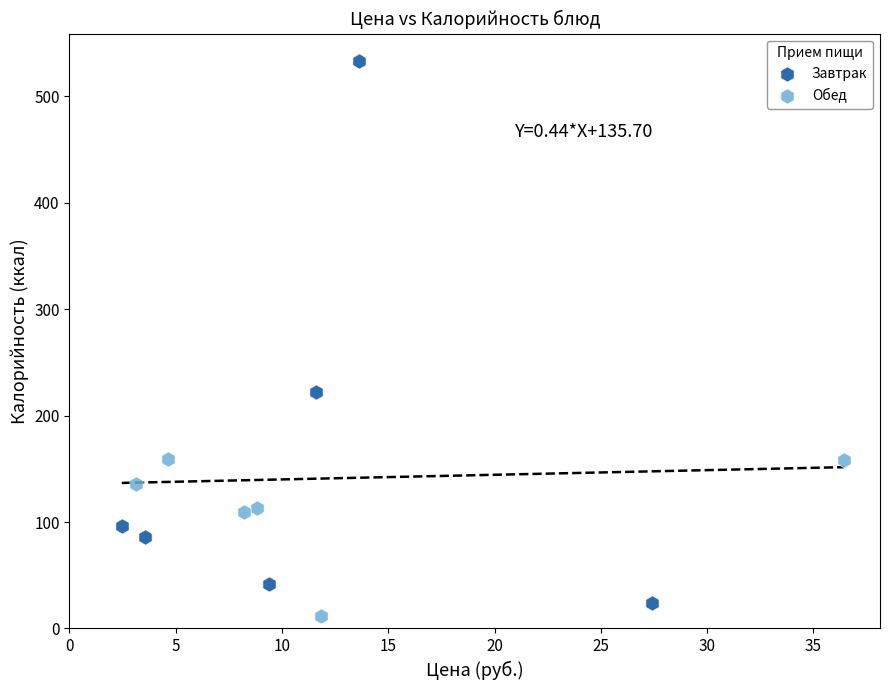

Which series reaches the maximum Y coordinate?

Завтрак